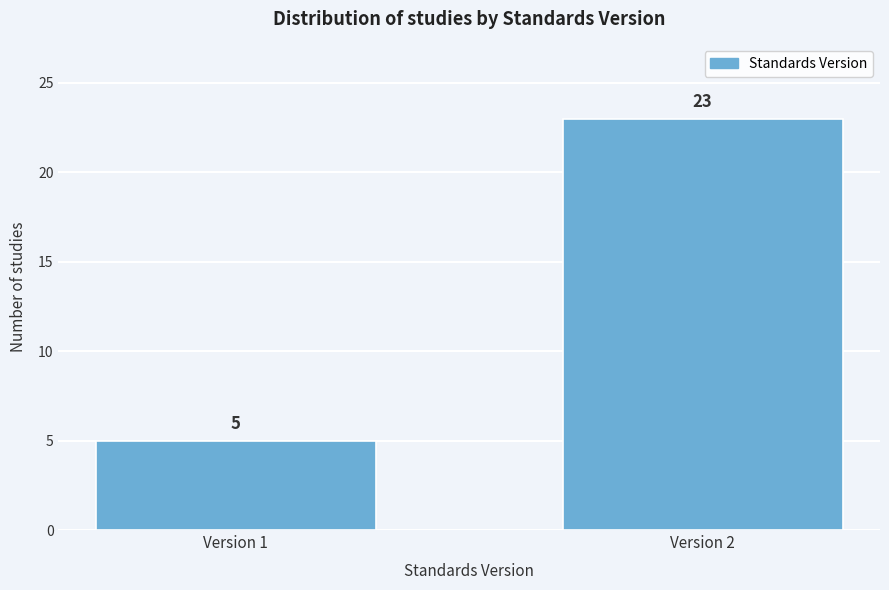

Reading left to right, what are all the values shown in this chart?

Version 1=5	Version 2=23